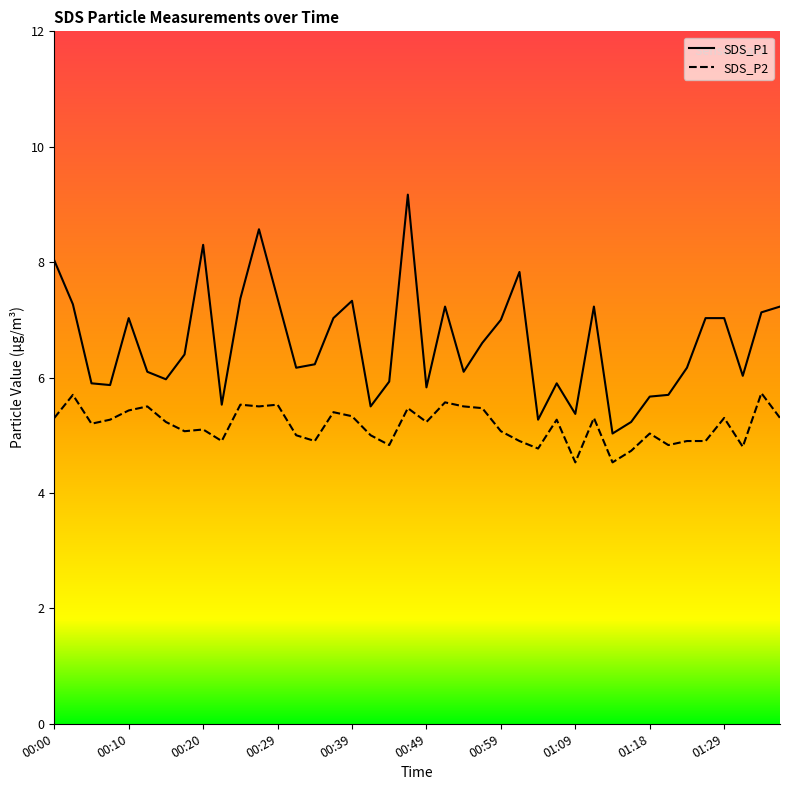

List the series in order of their overall mean, highest first.

SDS_P1, SDS_P2